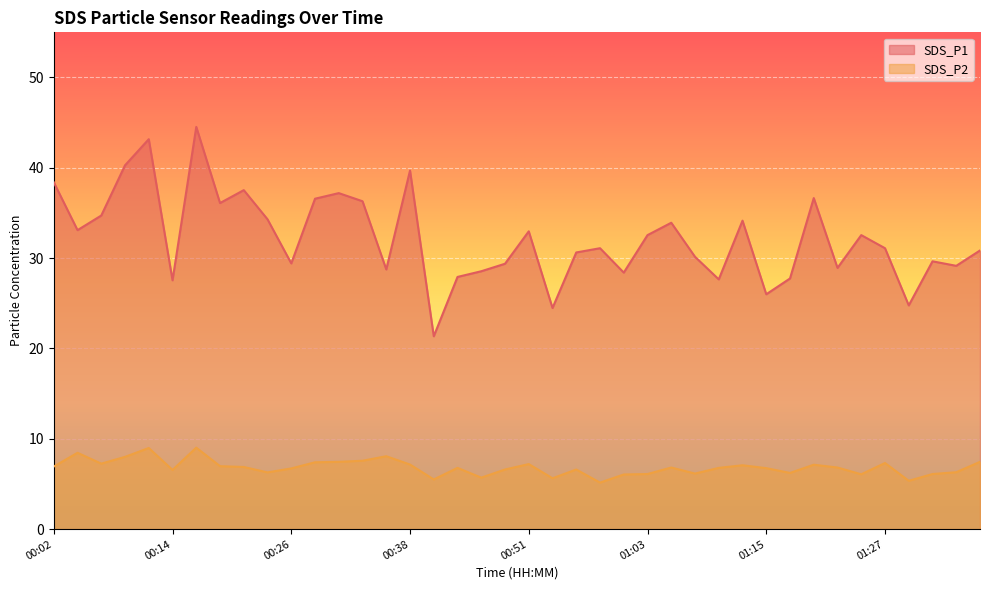

How many categories are shown in the chart?

40